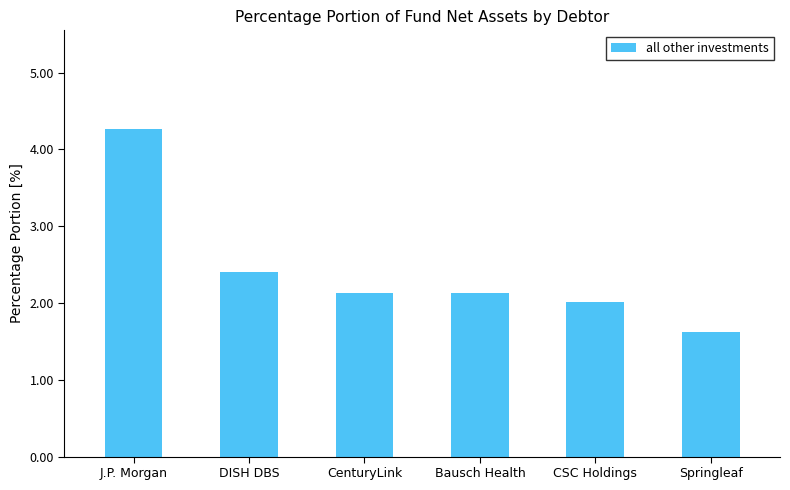

What is the label of the 2nd bar from the left?

DISH DBS